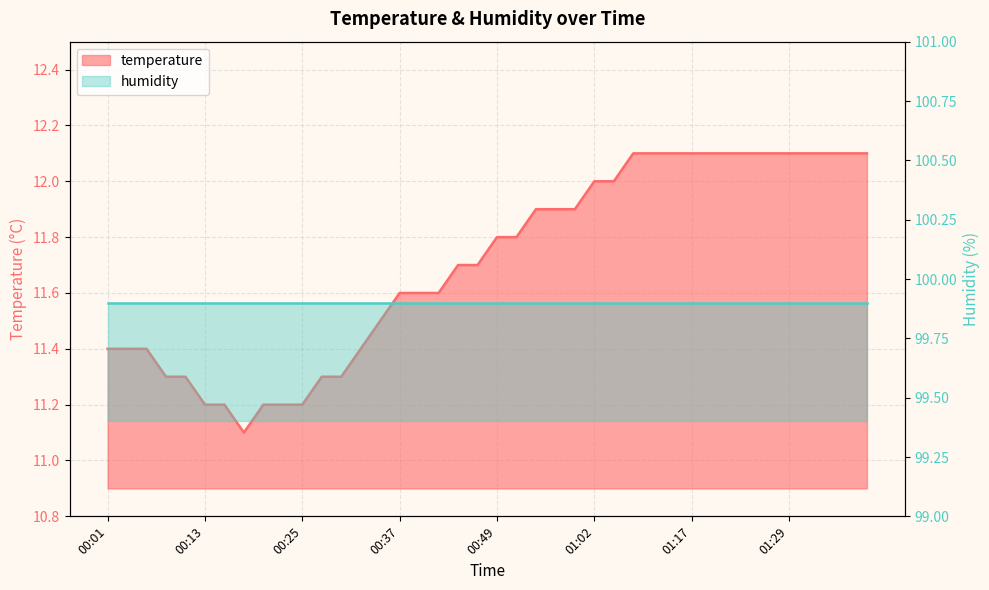

Reading left to right, transcribe all the data shown in this chart.

11.4	11.4	11.4	11.3	11.3	11.2	11.2	11.1	11.2	11.2	11.2	11.3	11.3	11.4	11.5	11.6	11.6	11.6	11.7	11.7	11.8	11.8	11.9	11.9	11.9	12.0	12.0	12.1	12.1	12.1	12.1	12.1	12.1	12.1	12.1	12.1	12.1	12.1	12.1	12.1